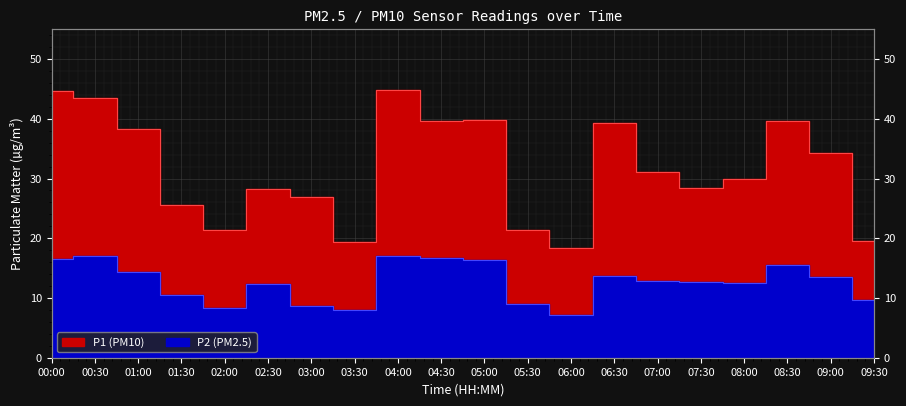

Reading left to right, extract all data points from this chart.

P1: 00:00=44.7	00:30=43.5	01:00=38.4	01:30=25.5	02:00=21.4	02:30=28.2	03:00=26.9	03:30=19.4	04:00=44.9	04:30=39.7	05:00=39.8	05:30=21.3	06:00=18.3	06:30=39.3	07:00=31.1	07:30=28.4	08:00=30.0	08:30=39.6	09:00=34.3	09:30=19.5
P2: 00:00=16.6	00:30=17.0	01:00=14.3	01:30=10.5	02:00=8.2	02:30=12.3	03:00=8.6	03:30=8.0	04:00=17.1	04:30=16.7	05:00=16.3	05:30=9.0	06:00=7.1	06:30=13.7	07:00=12.8	07:30=12.7	08:00=12.6	08:30=15.5	09:00=13.6	09:30=9.7